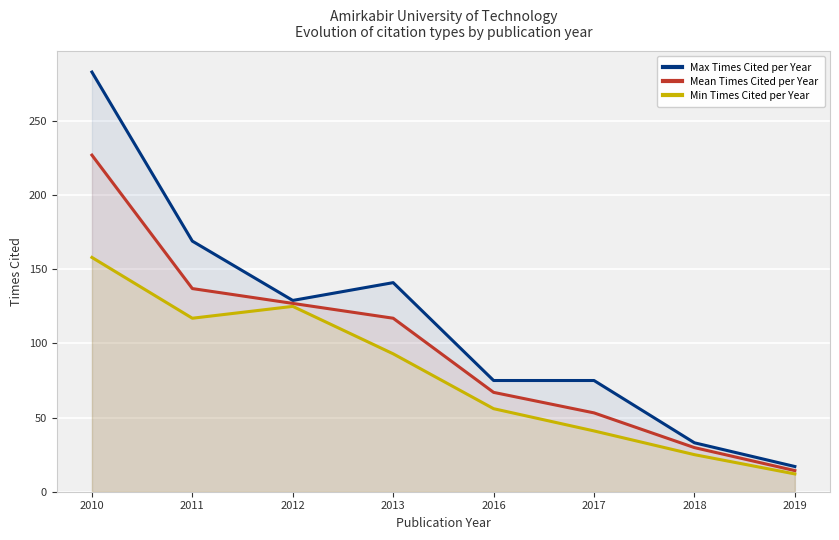

True or false: Max Times Cited per Year and Mean Times Cited per Year intersect in this chart.

False